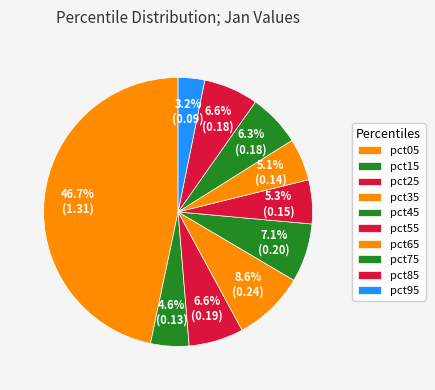

Rank the categories by value from lowest to highest.

pct95, pct15, pct65, pct55, pct75, pct85, pct25, pct45, pct35, pct05